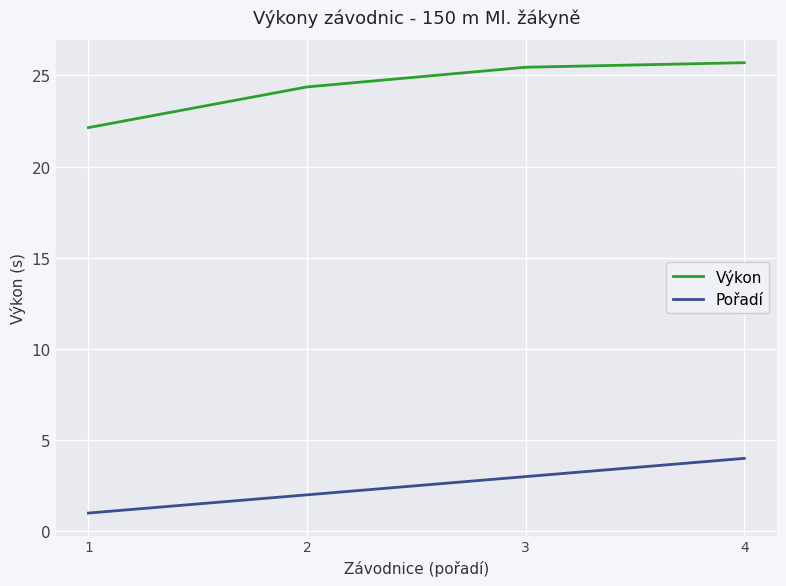

True or false: Výkon and Pořadí cross at least once.

False